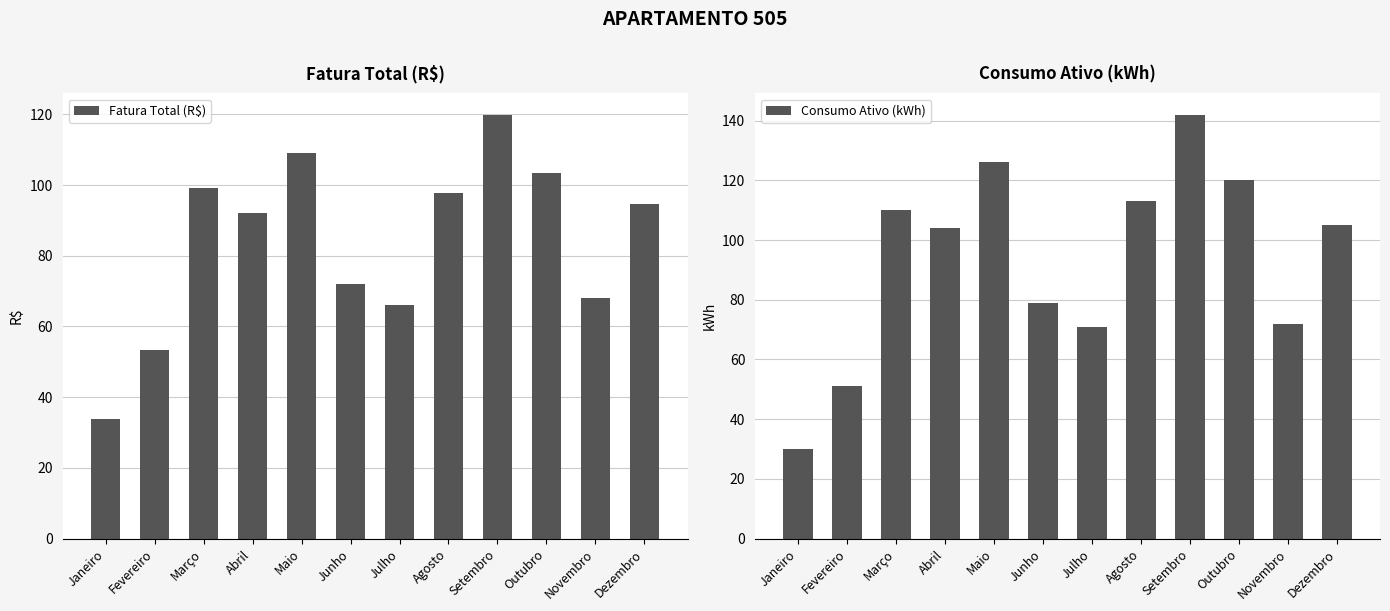

What is the lowest value of the Fatura Total (R$) series?

33.9